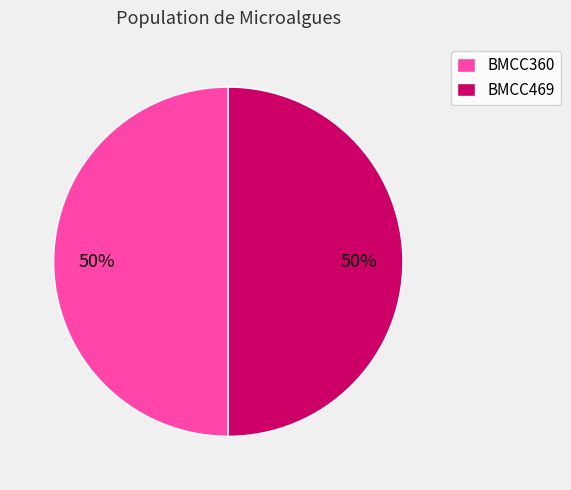

To the nearest percent, what portion does BMCC360 represent?

50%